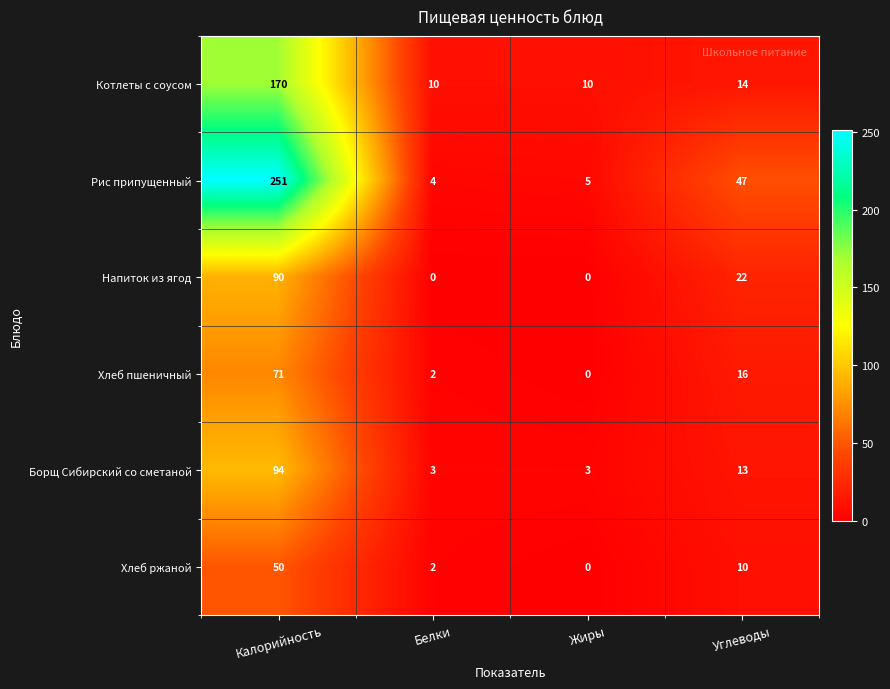

At which category is the sum across all series the highest?

Калорийность